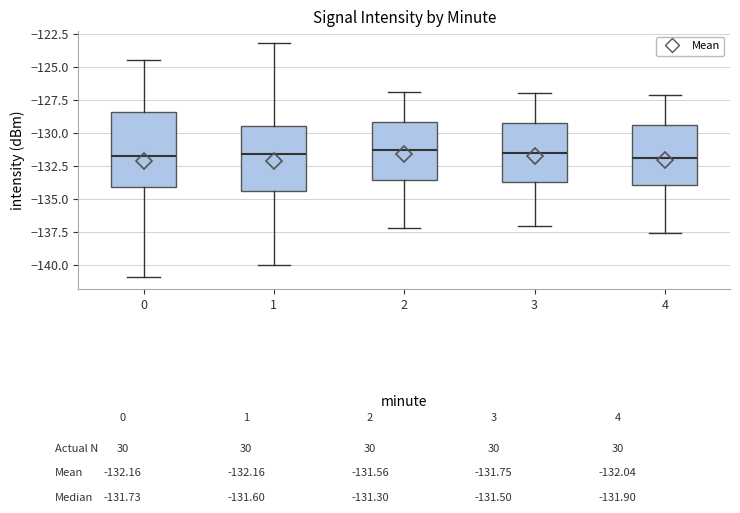

Reading left to right, transcribe this box plot: for each box, give where its median line is, the range the box spans, and where its two whiskers end, as read against the y-axis. The values are not printed on the chart, so give them approximately, as read against the axis.

0: median -131.5, box -134.0 to -128.5, whiskers -141.0 to -124.5
1: median -131.5, box -134.5 to -129.5, whiskers -140.0 to -123.0
2: median -131.5, box -133.5 to -129.0, whiskers -137.0 to -127.0
3: median -131.5, box -133.5 to -129.0, whiskers -137.0 to -127.0
4: median -132.0, box -134.0 to -129.5, whiskers -137.5 to -127.0